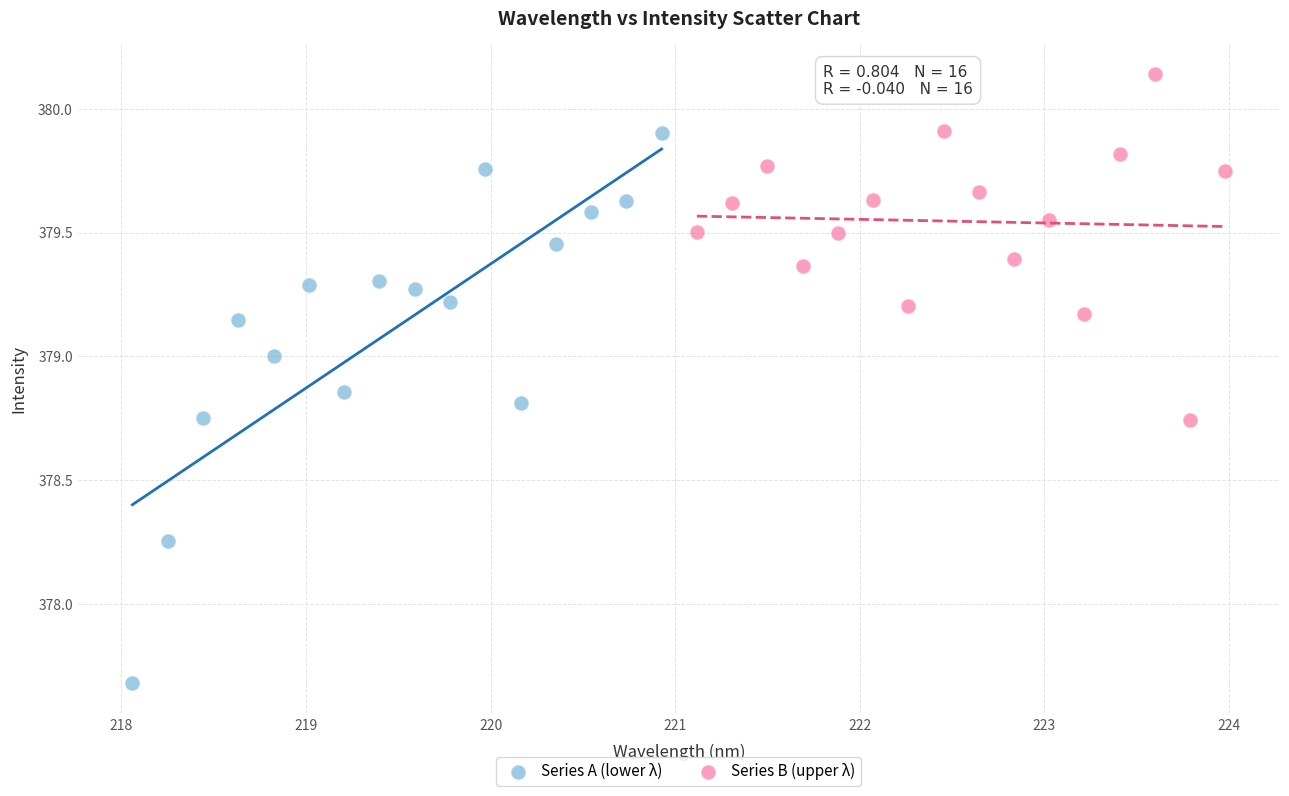

Which series has the widest spread of Y values?

Series A (lower λ)